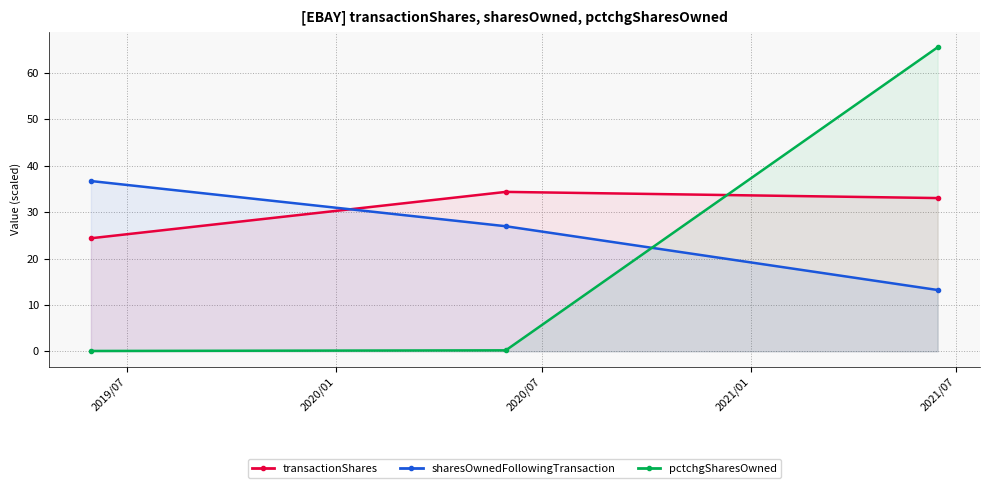

What is the difference between the maximum and minimum values in the pctchgSharesOwned series?

65.5